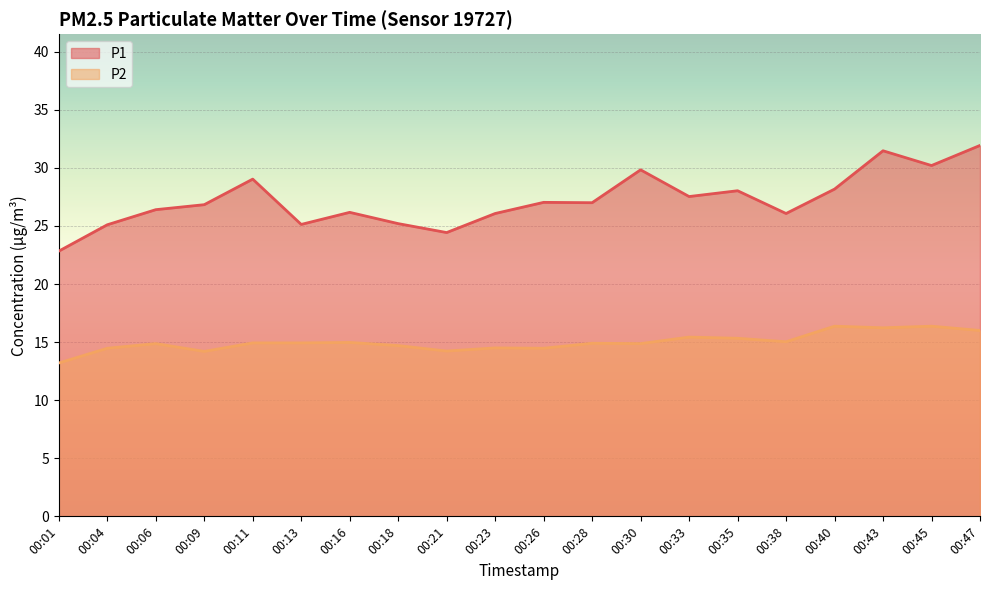

How many lines are shown in the chart?

2